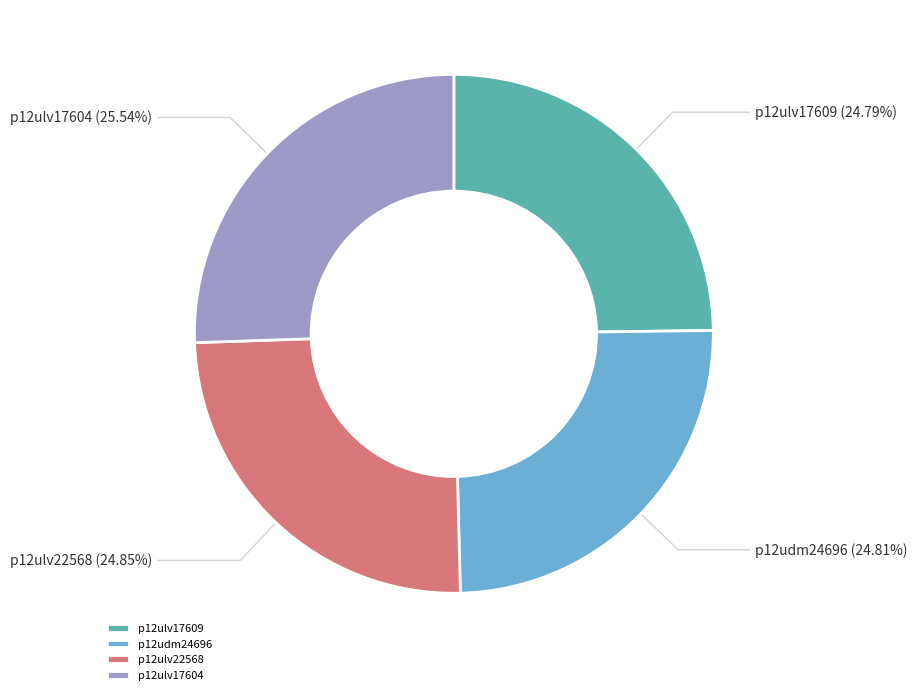

Approximately how many times larger is the value at p12ulv22568 compared to p12udm24696?

1.0